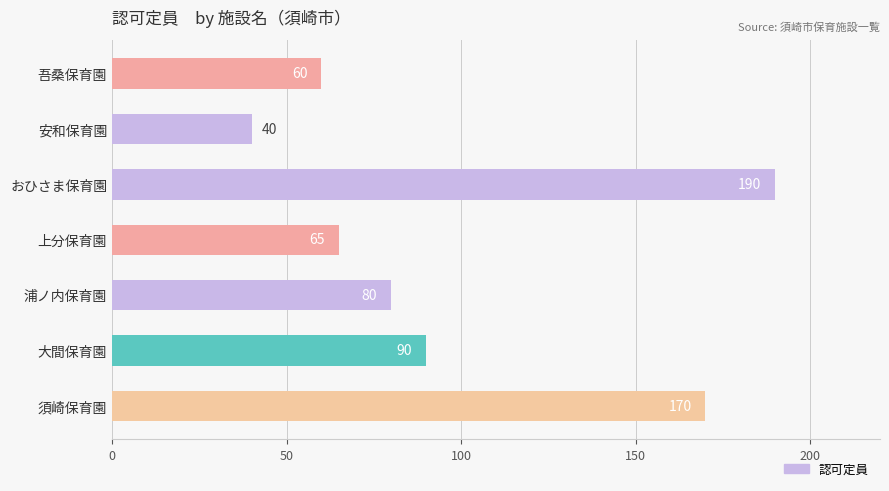

How many bars are there in total?

7